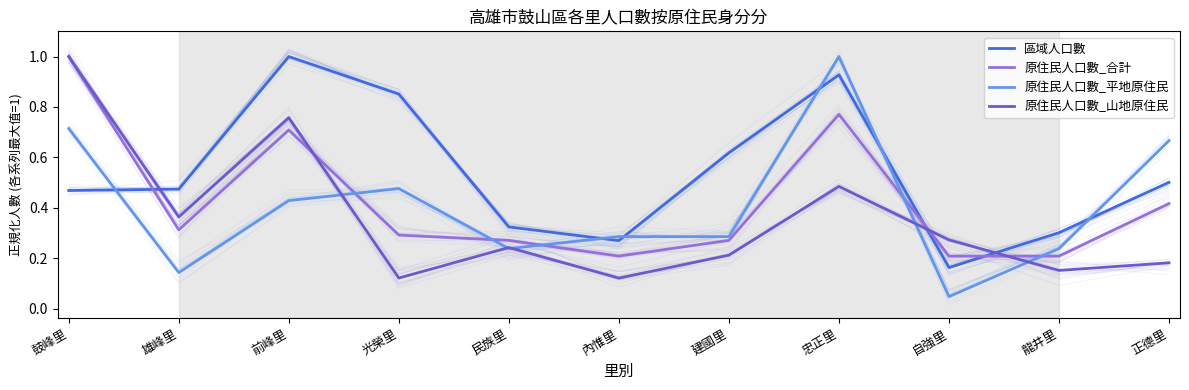

At which category does 原住民人口數_合計 reach its first local valley?

雄峰里